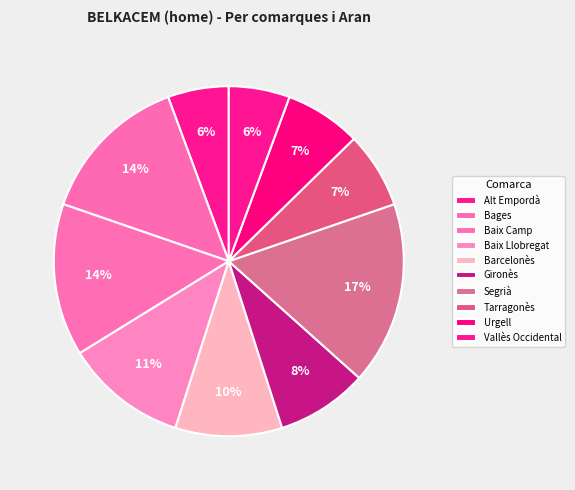

What percentage is NOT represented by Vallès Occidental?

94.4%